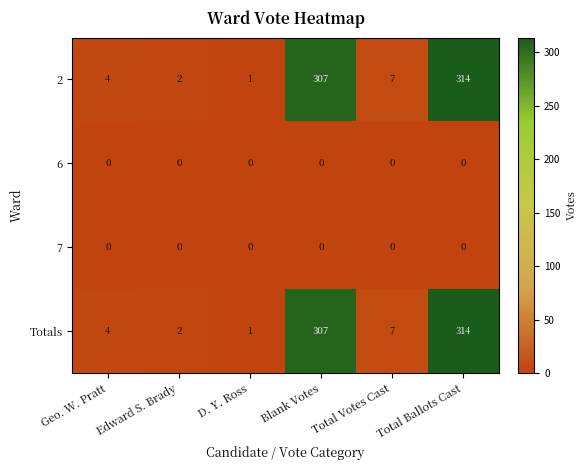

Is it true that 2 equals 2 at D. Y. Ross?

False